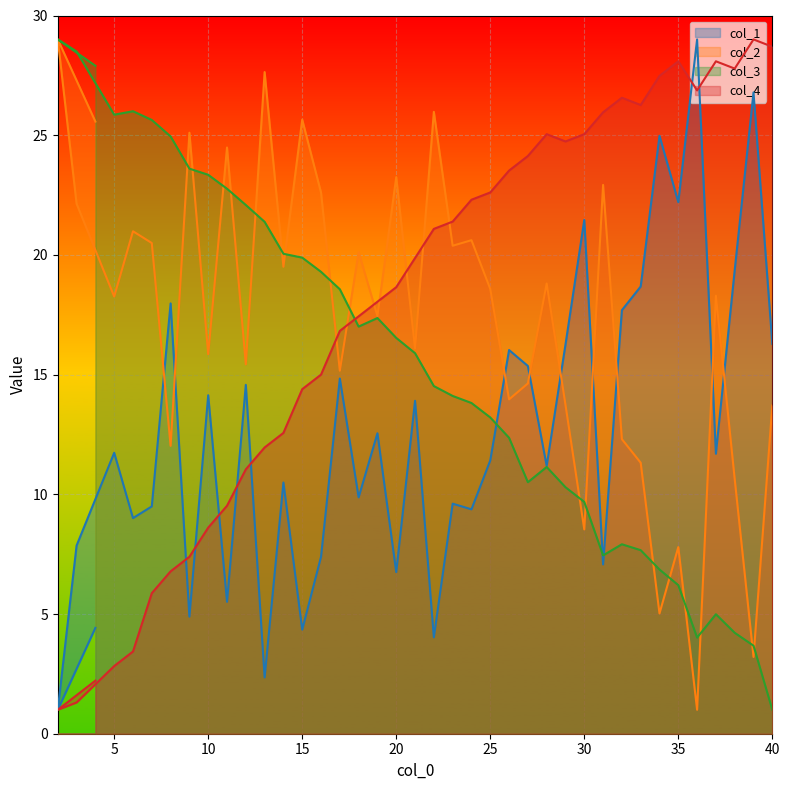

Which category has the highest value in the col_2 series?

2